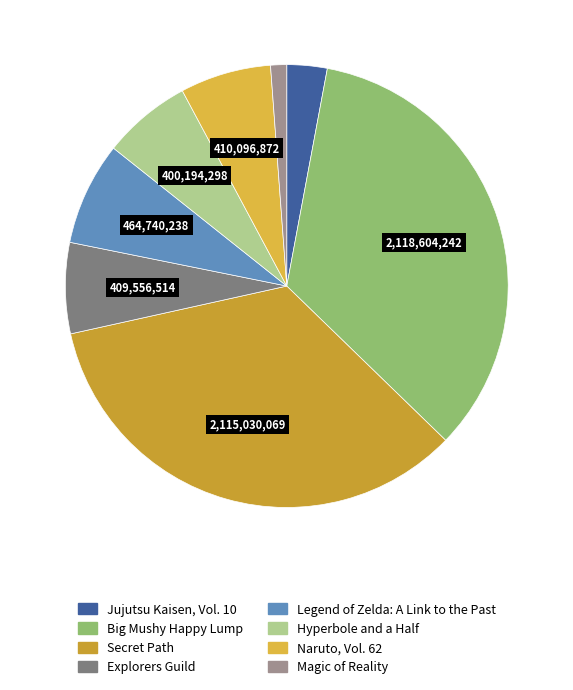

To the nearest percent, what is the difference between the largest and smallest slice percentages?

33%